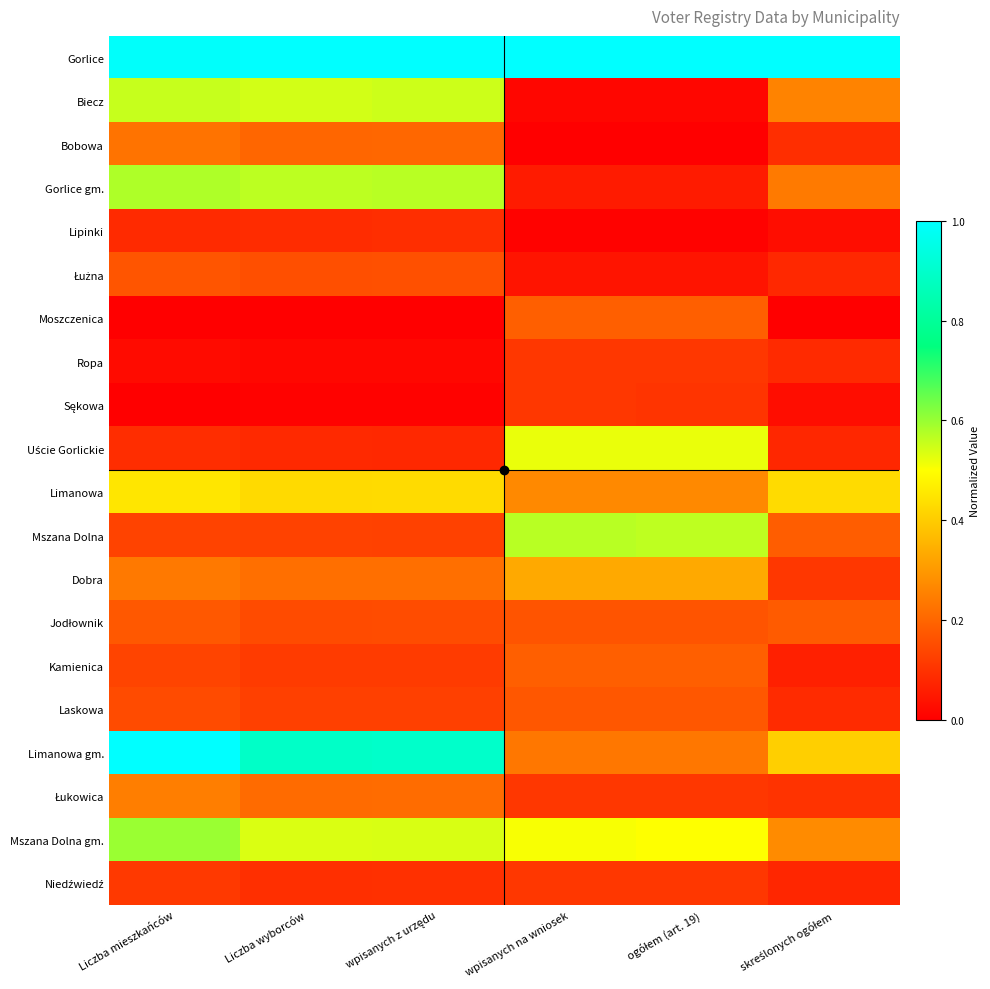

Which series has the largest total across all categories?

Gorlice